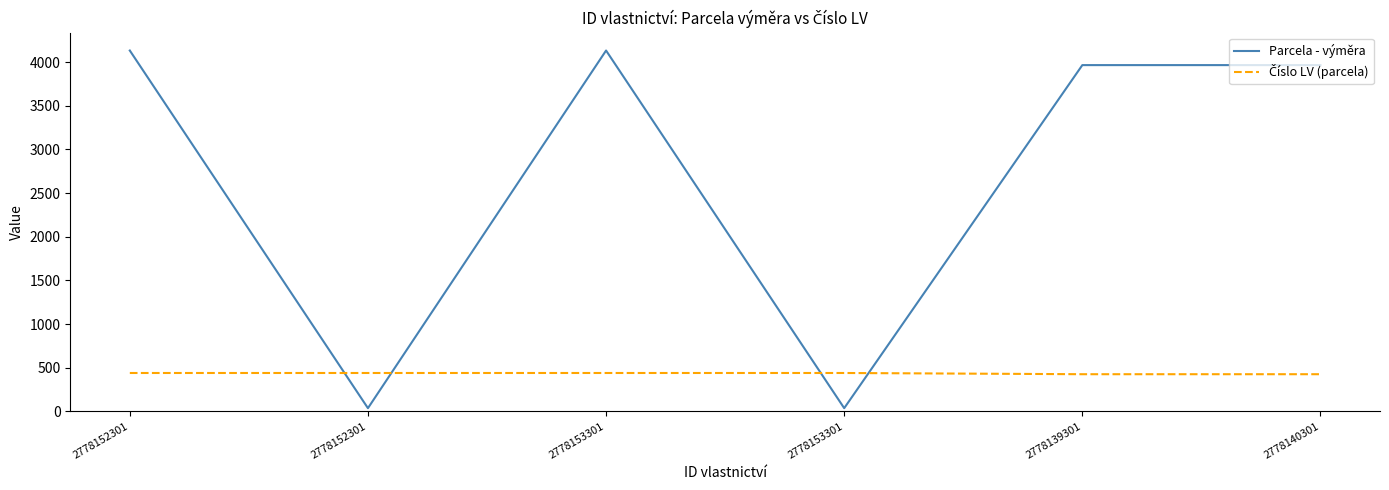

Rank the series by their average value, from lowest to highest.

Číslo LV (parcela), Parcela - výměra